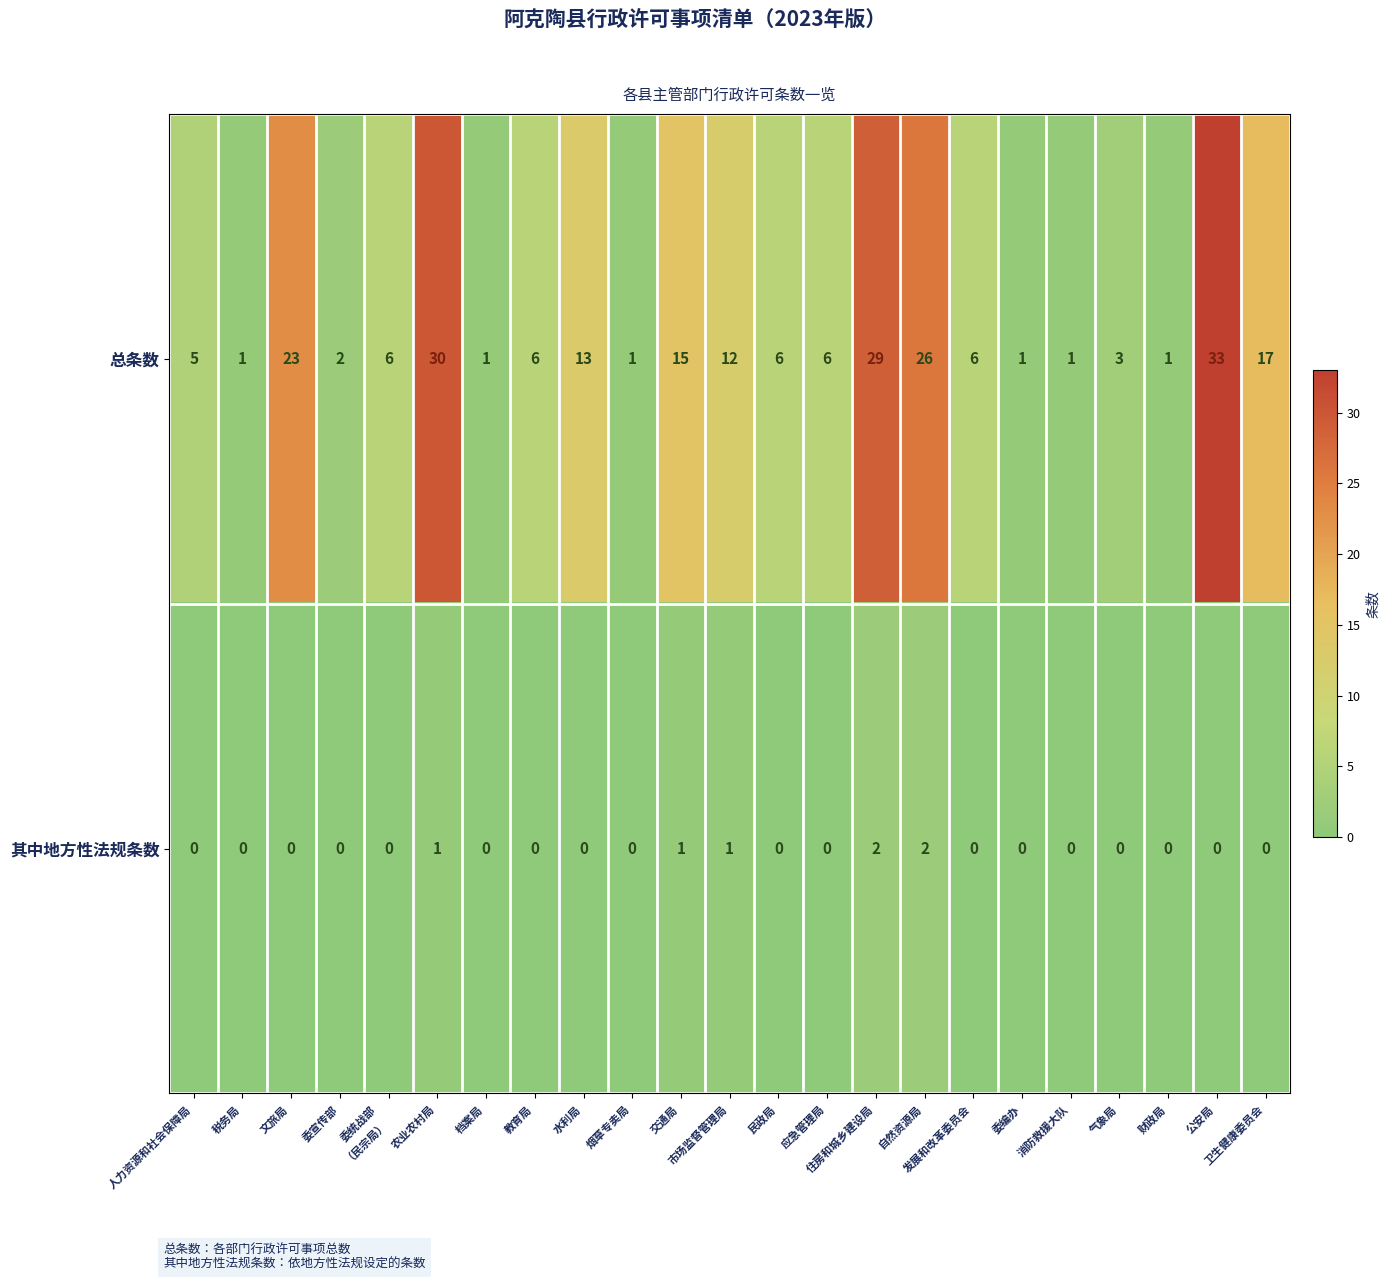

Where does the 总条数 series first go above 6?

文旅局